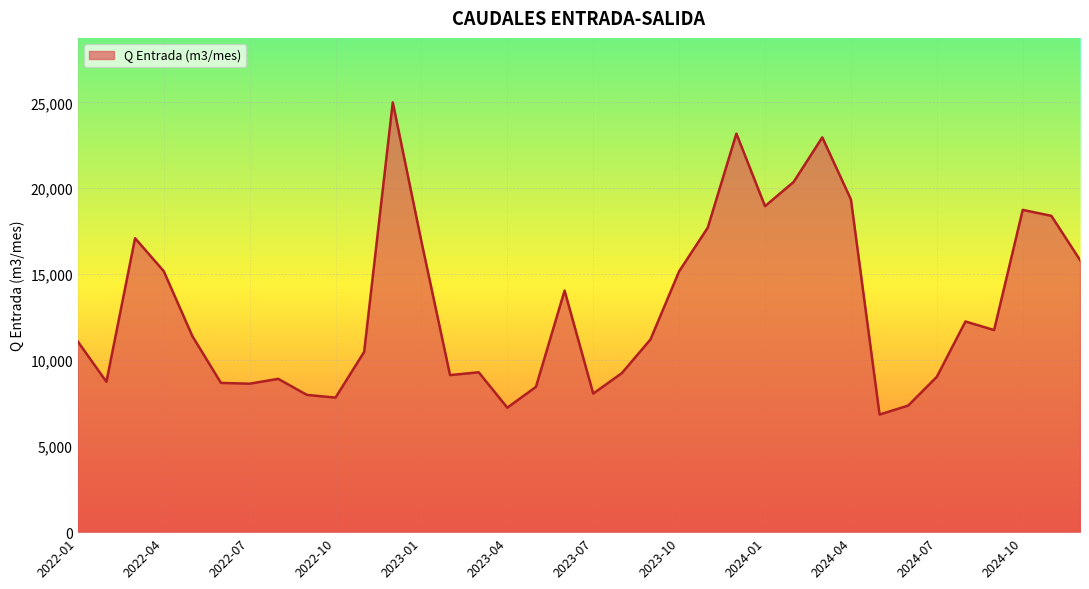

What is the maximum value shown in the chart?

24998